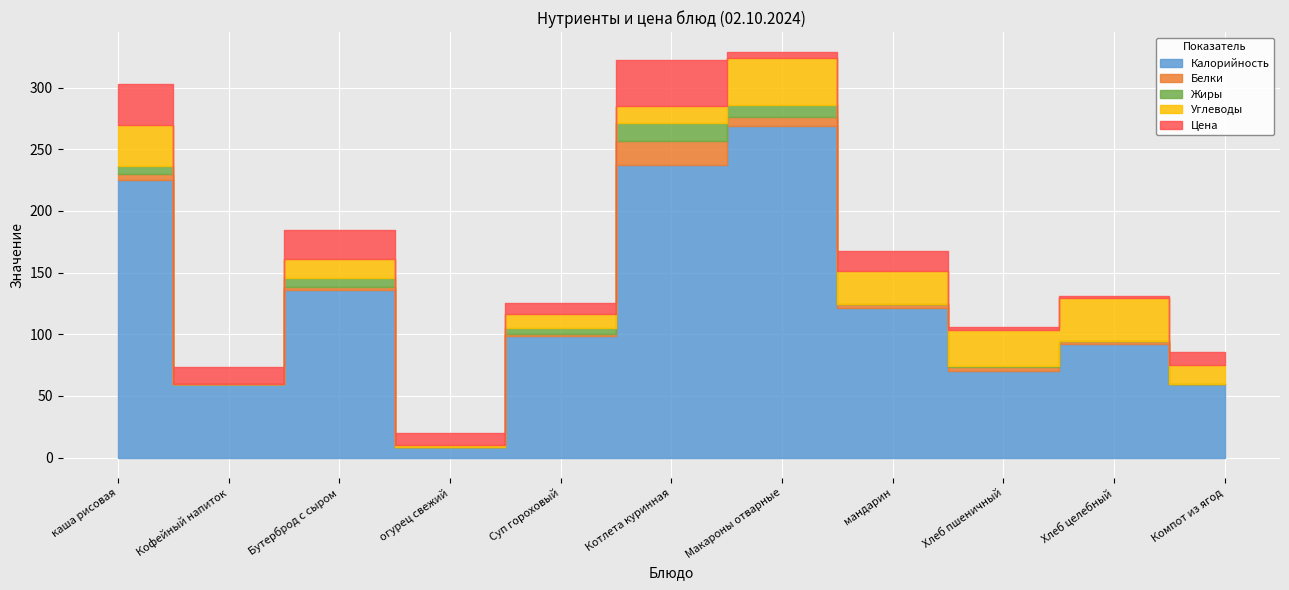

Where does the Калорийность series first go above 98?

каша рисовая